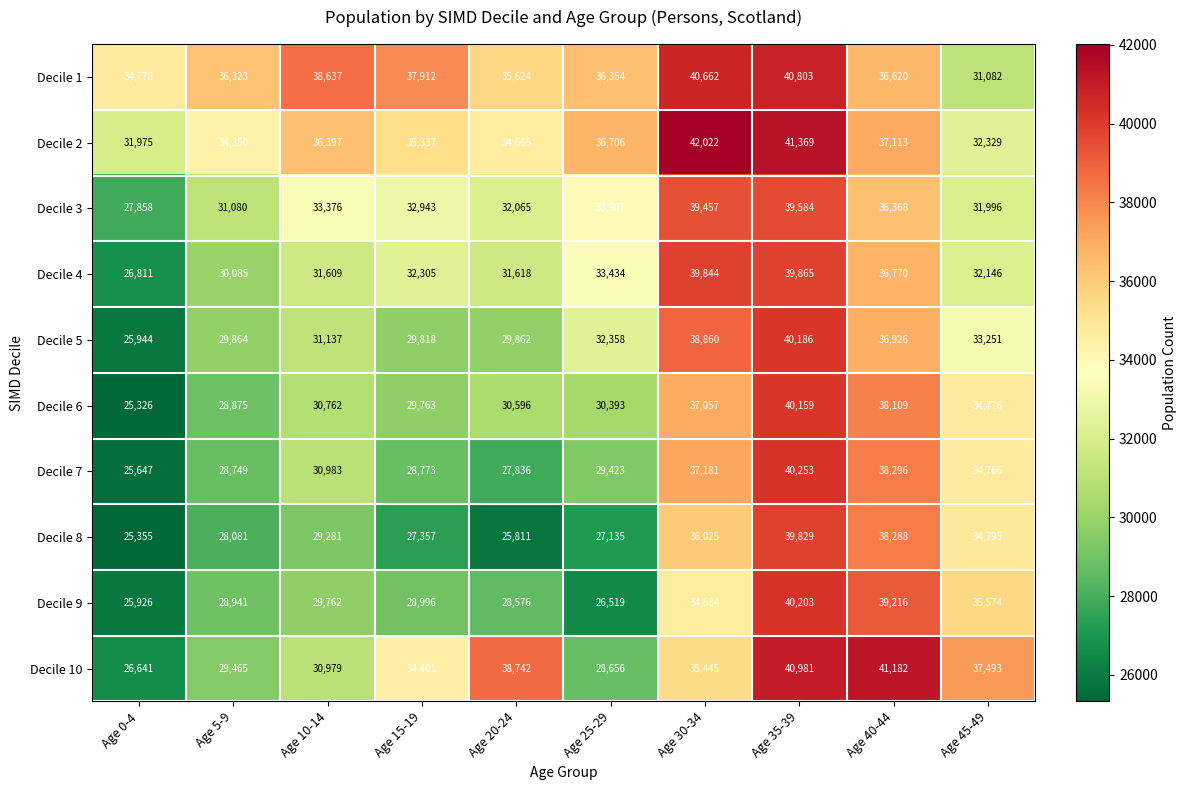

Is it true that Decile 3 equals 70218 at Age 30-34?

False